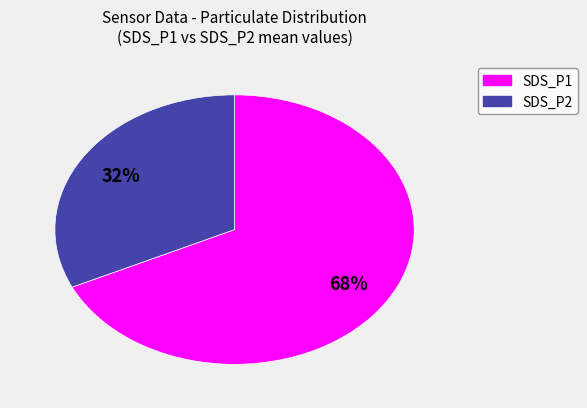

Which has a higher value, SDS_P1 or SDS_P2?

SDS_P1